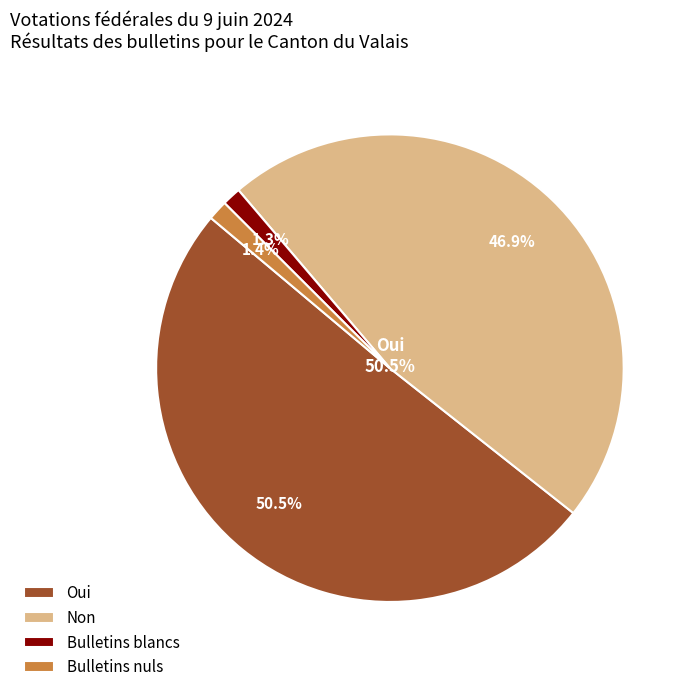

Which category has the biggest portion of the pie?

Oui